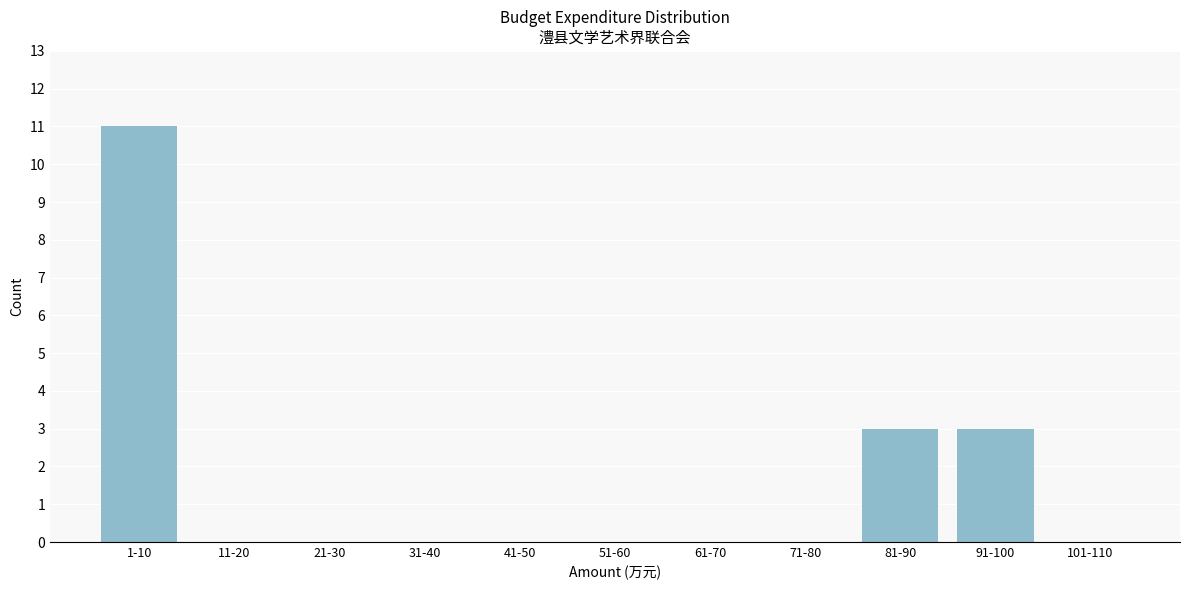

Reading left to right, list all the values displayed in this chart.

1-10=11	11-20=0	21-30=0	31-40=0	41-50=0	51-60=0	61-70=0	71-80=0	81-90=3	91-100=3	101-110=0